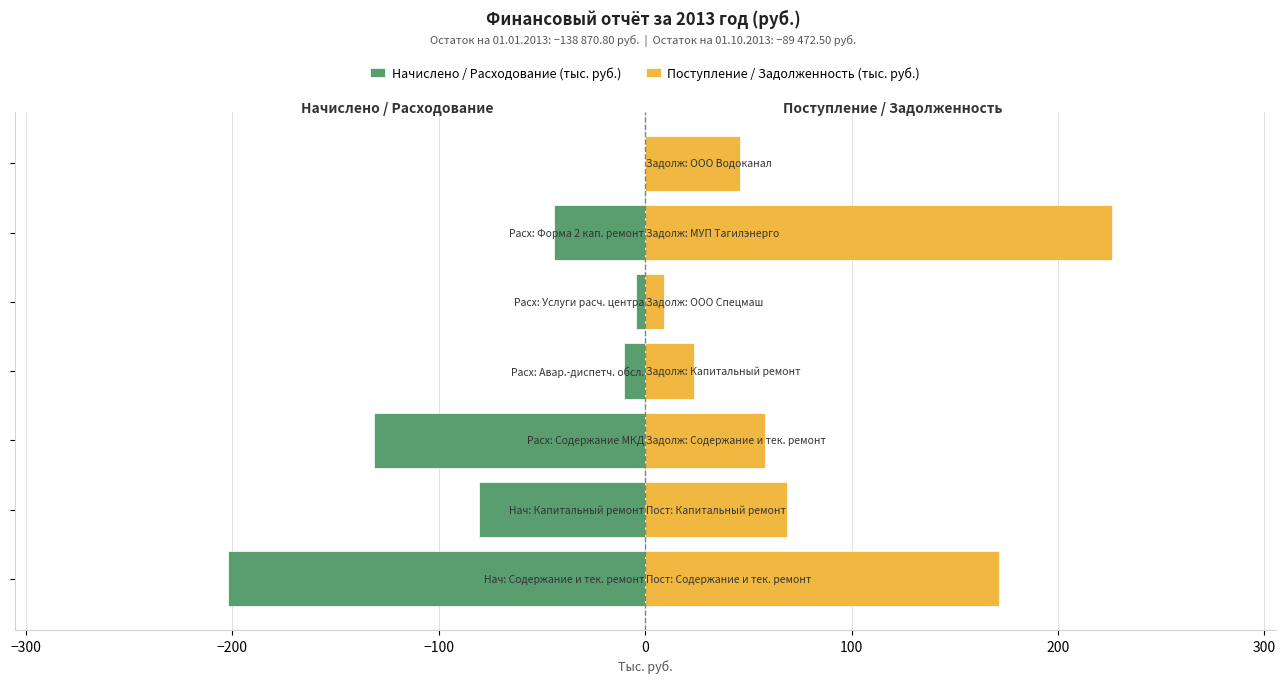

Rank the series at −200 from highest to lowest value.

Поступление / Задолженность (тыс. руб.), Начислено / Расходование (тыс. руб.)